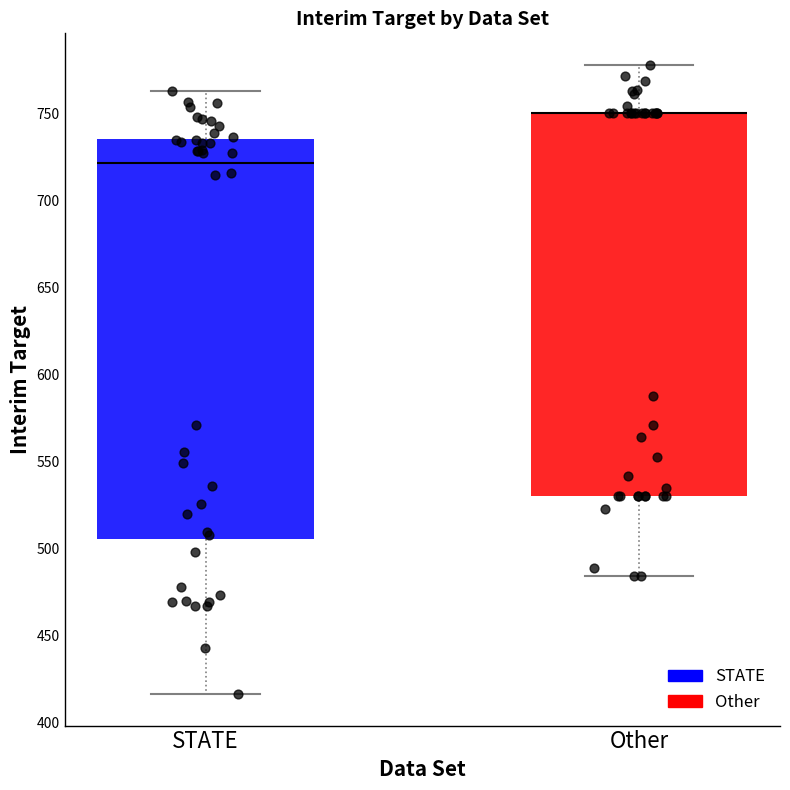

Where does the lower whisker of the box for STATE end on the y-axis? The values are not printed on the chart, so give them approximately, as read against the axis.

415